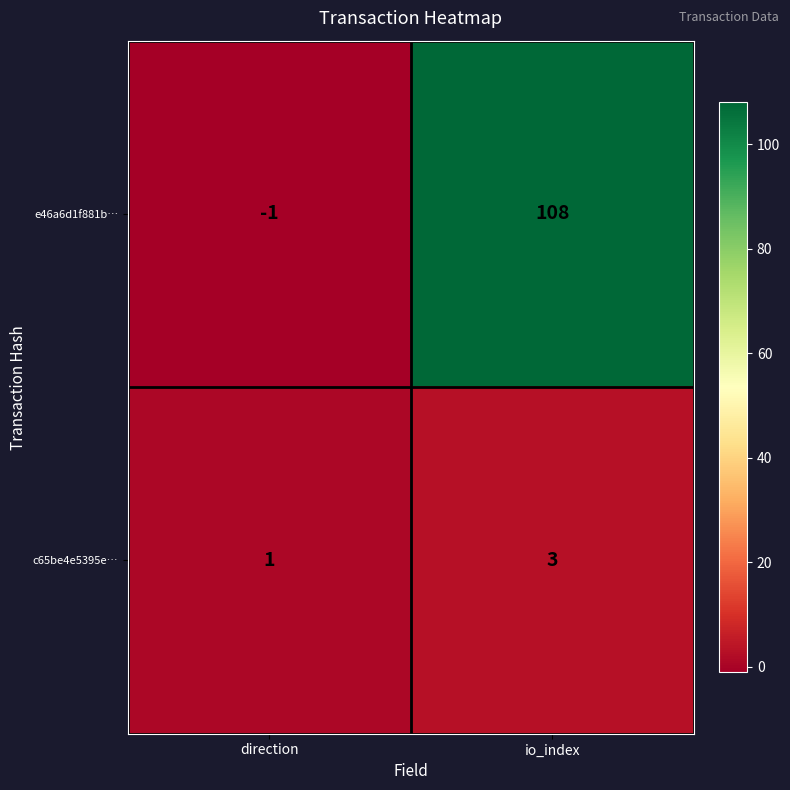

How many values in e46a6d1f881b… are below zero?

1